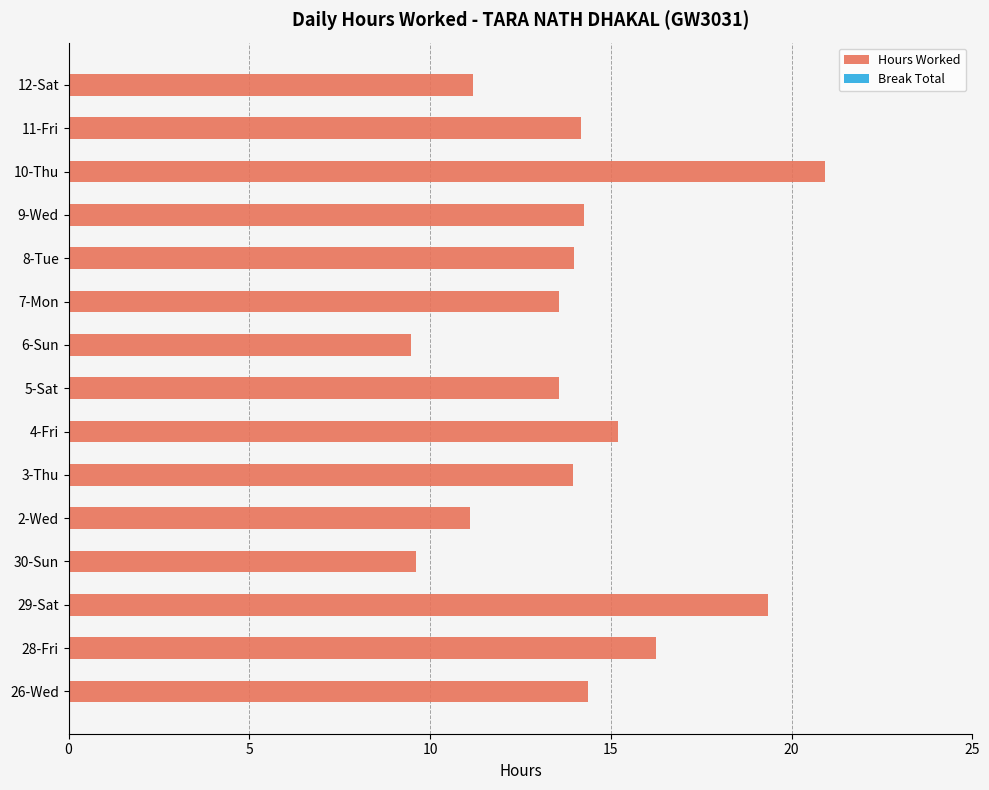

Count the number of data series in this chart.

1